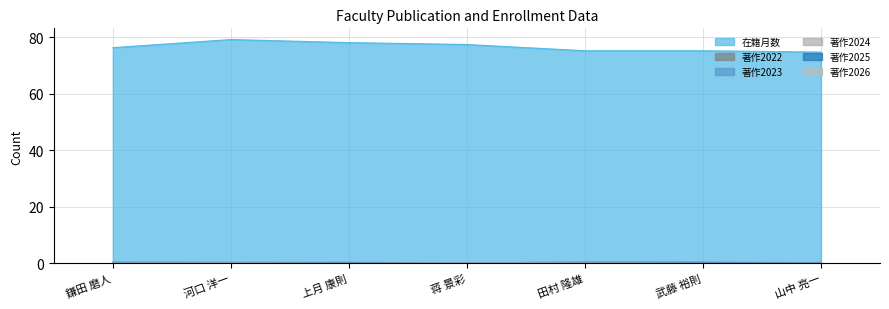

True or false: 著作2025 has more than 0 points higher than both neighbors.

False